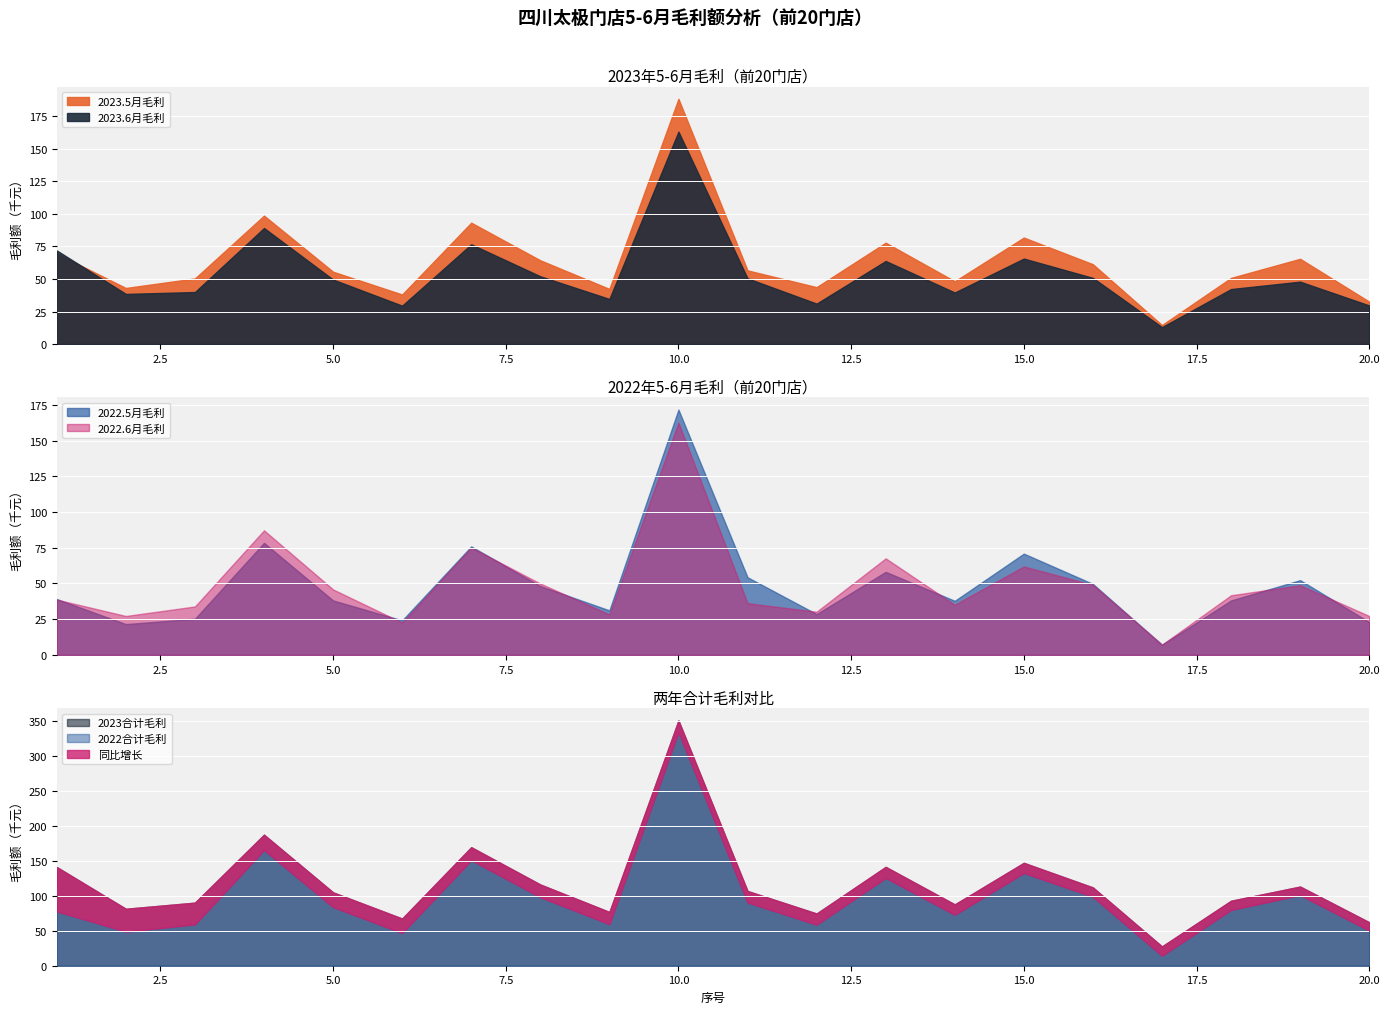

What is the maximum value for 2022.6月毛利?

162.6